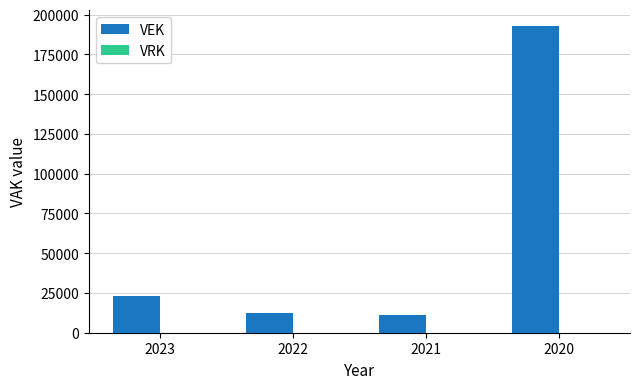

What is the value of the 4th bar from the left?

193054